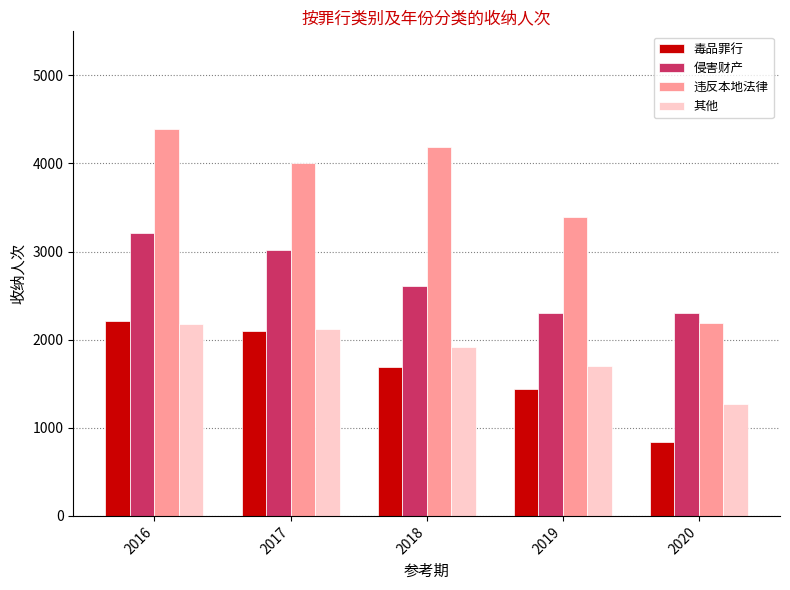

What is the minimum value for 毒品罪行?

839